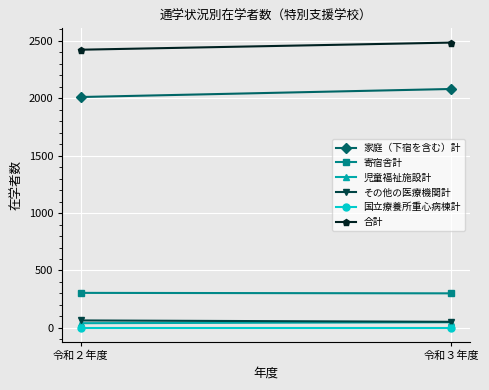

True or false: 児童福祉施設計 has a value of 54 at 令和２年度.

False